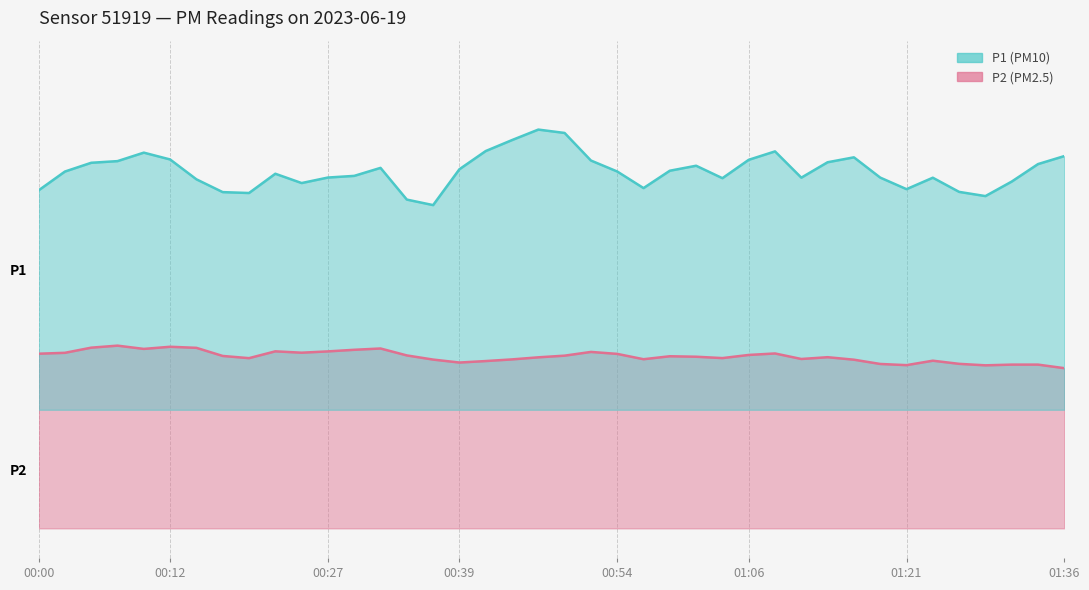

Is it true that P2 equals 1.2 at 00:36?

False